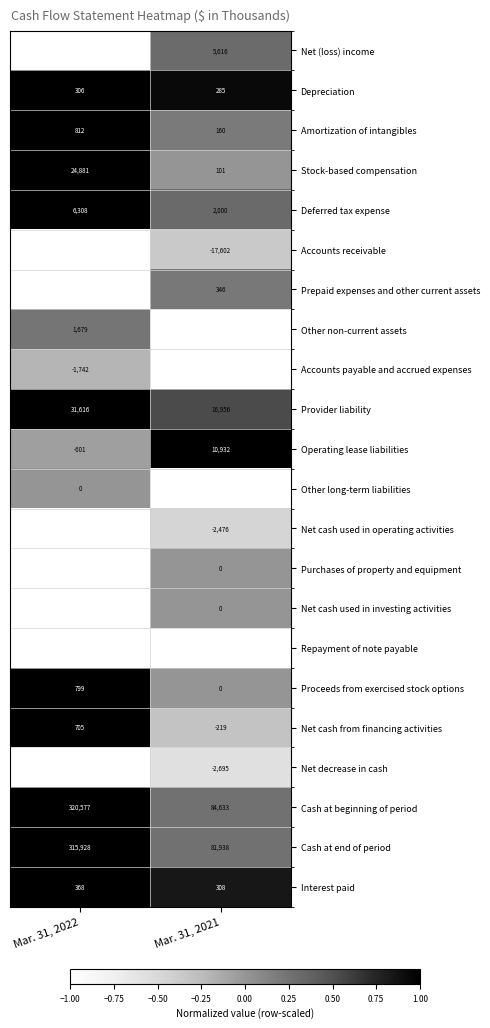

Which series has the largest range (max minus min)?

Cash at beginning of period